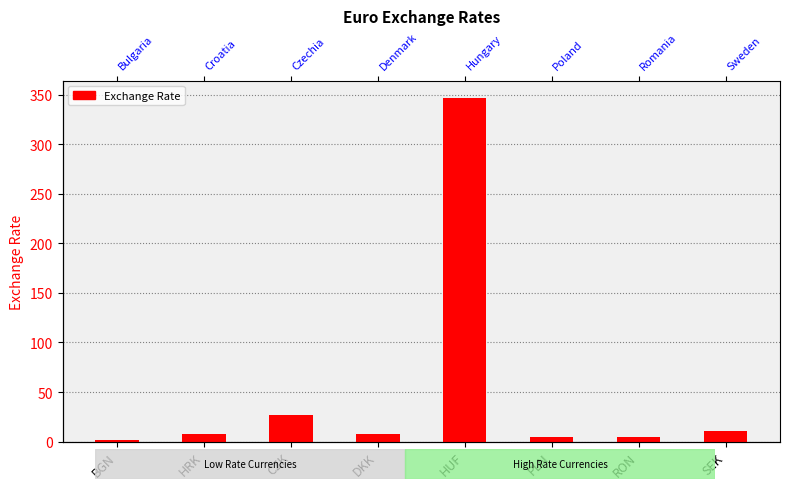

What is the ratio of the value at HUF to the value at PLN?

77.9